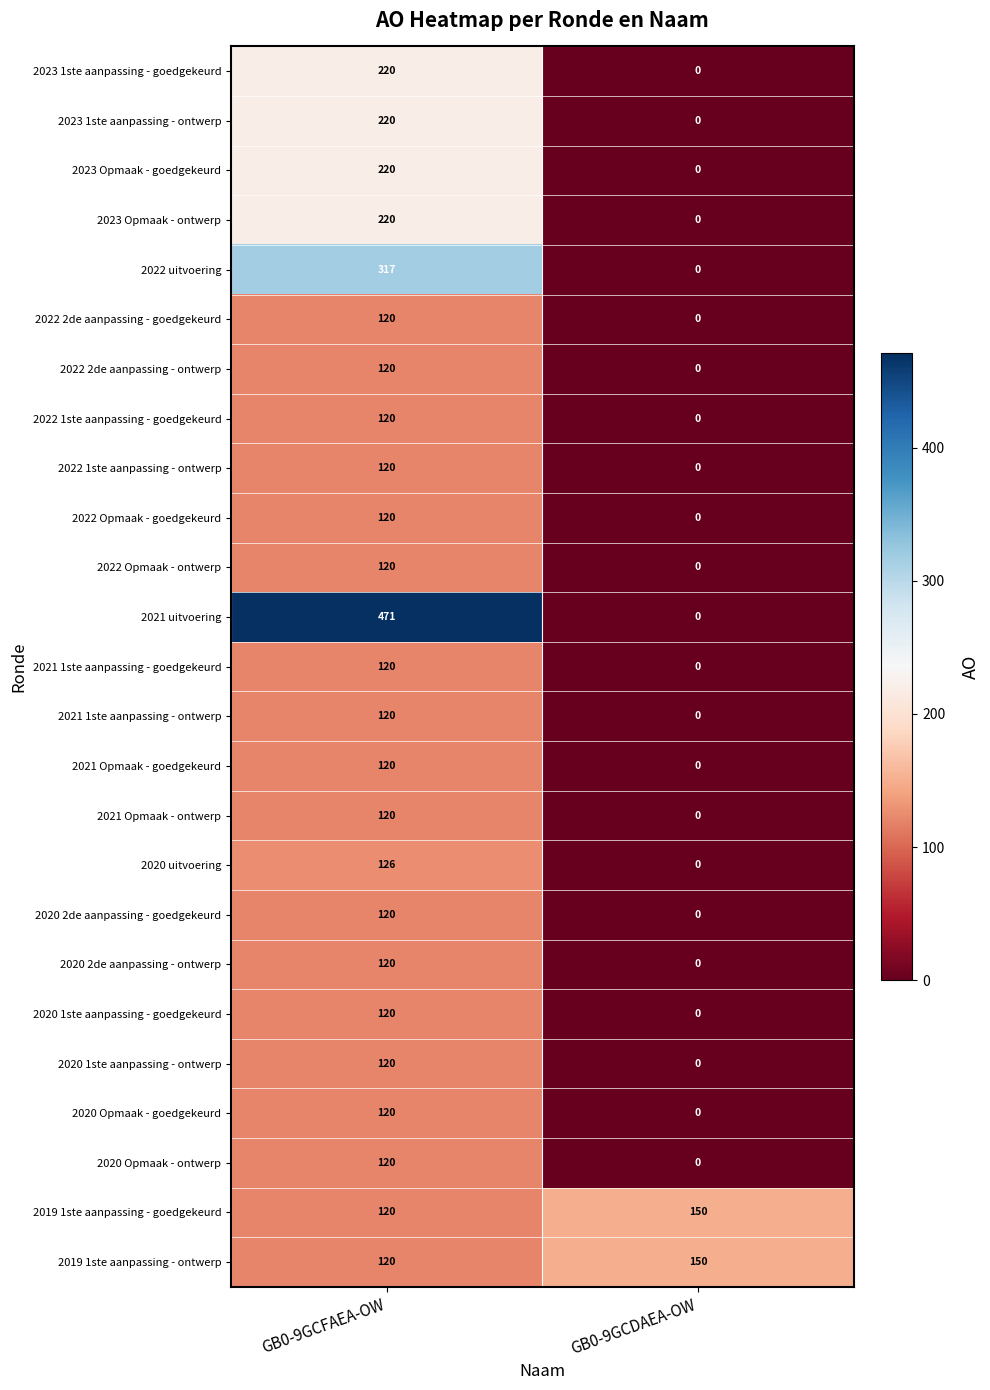

What value does the 2021 1ste aanpassing - ontwerp series have at GB0-9GCFAEA-OW, to the nearest 50?

100